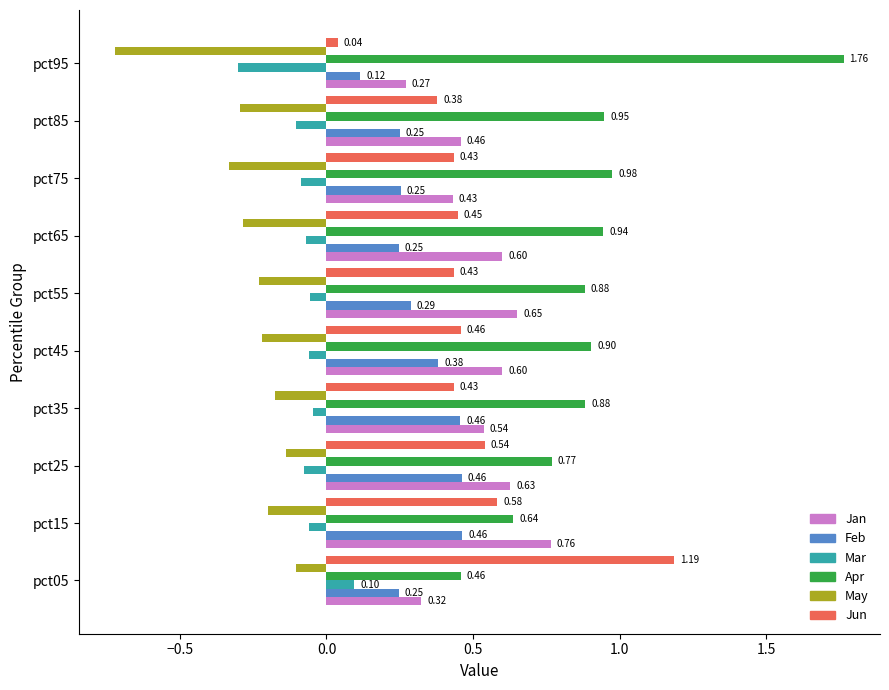

How many Mar values are between 0 and 1?

1